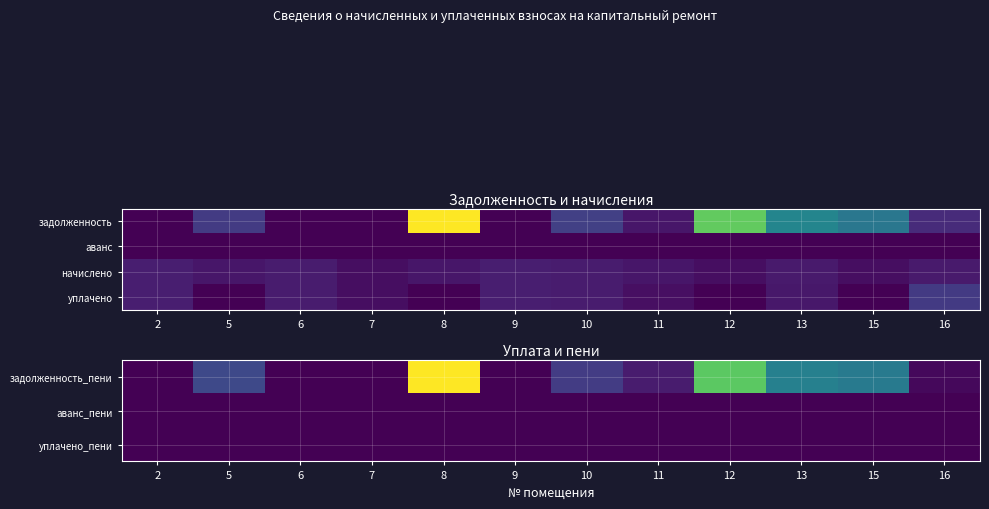

What is the difference between the задолженность_пени values at 6 and 10?

5745.5